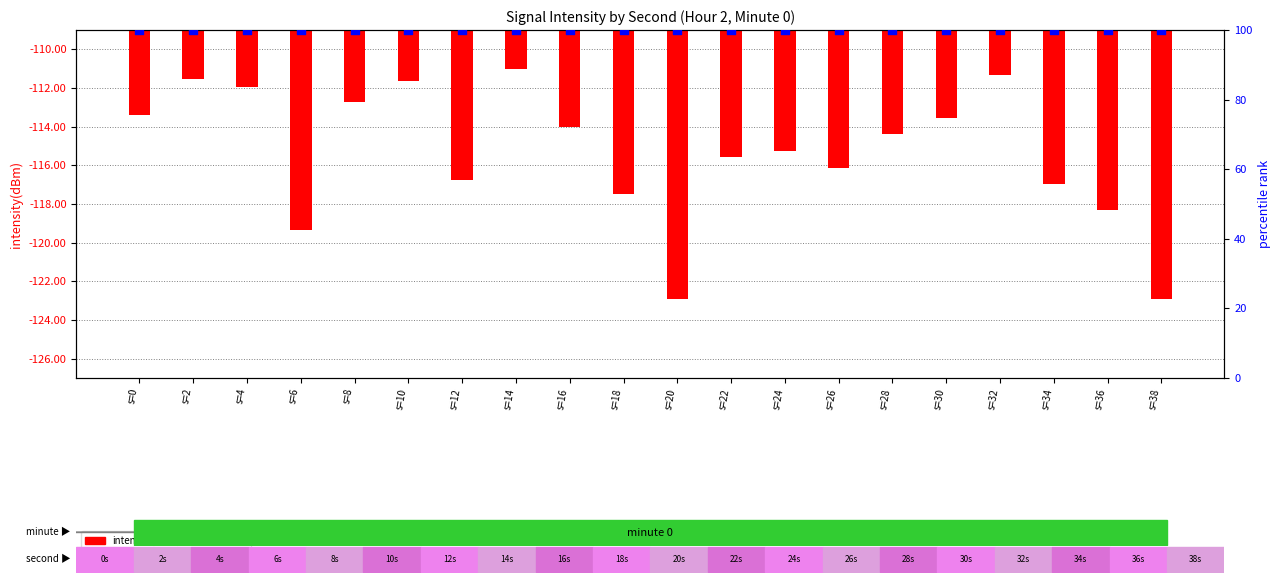

What is the total value across all series at s=38?

-22.9